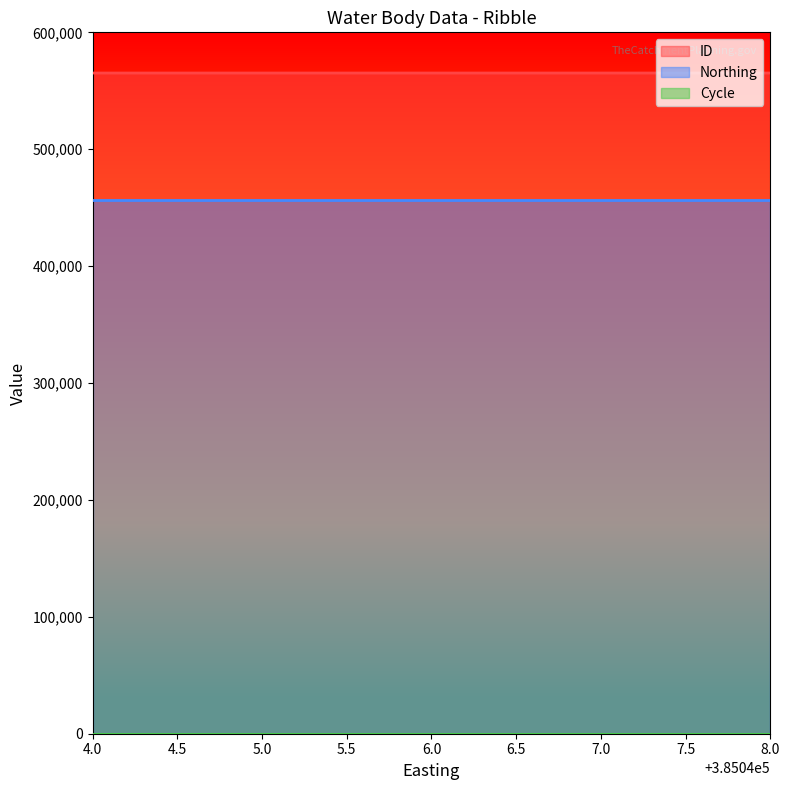

At how many categories does at least one series exceed 101598?

3